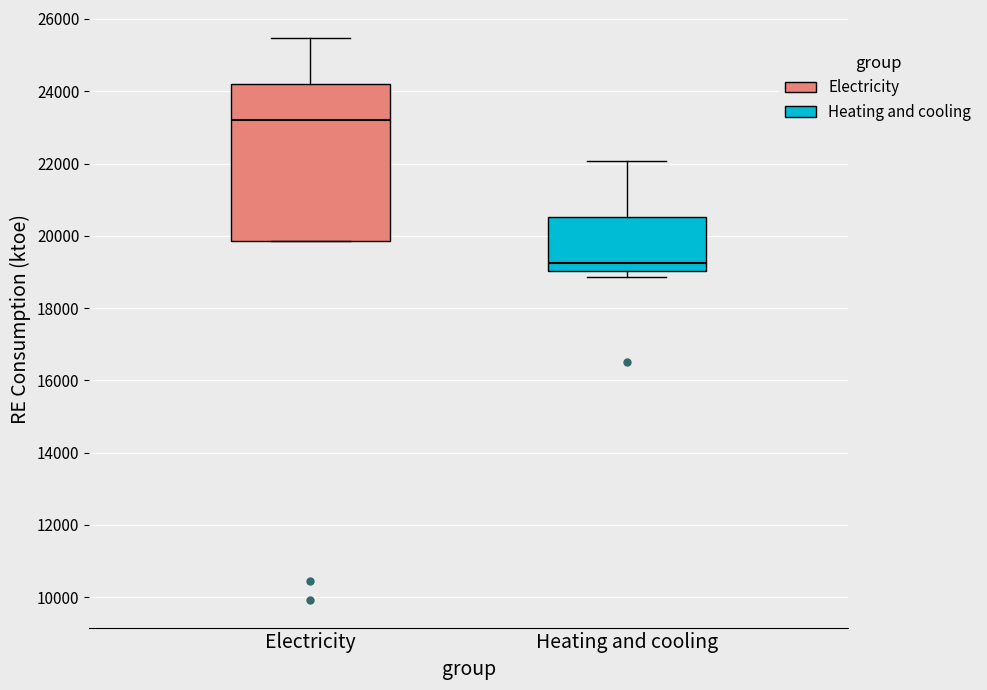

Where does the upper whisker of the box for Electricity end on the y-axis? The values are not printed on the chart, so give them approximately, as read against the axis.

25400